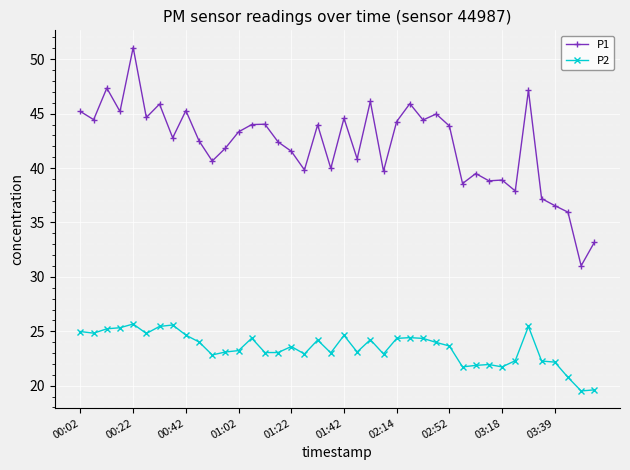

How many data points does each series have?

40